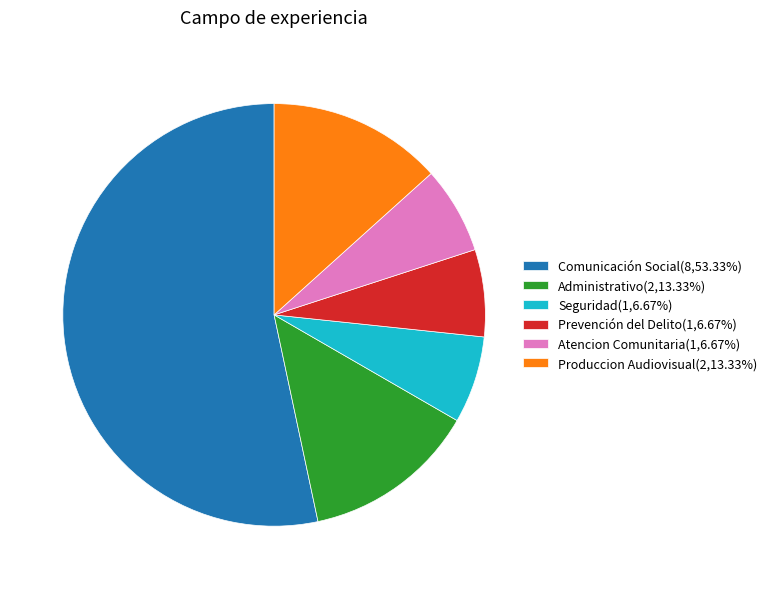

Is there any slice that represents more than half of the pie?

Yes